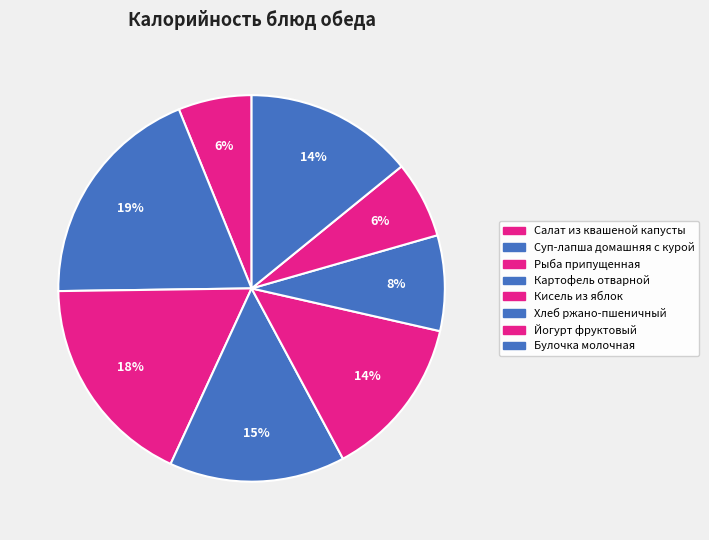

Which slice is the smallest?

Салат из квашеной капусты